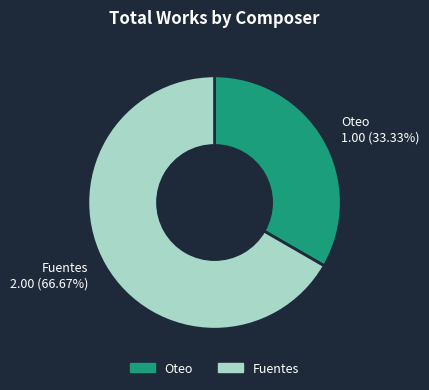

To the nearest percent, what percentage of the pie is Oteo?

33%